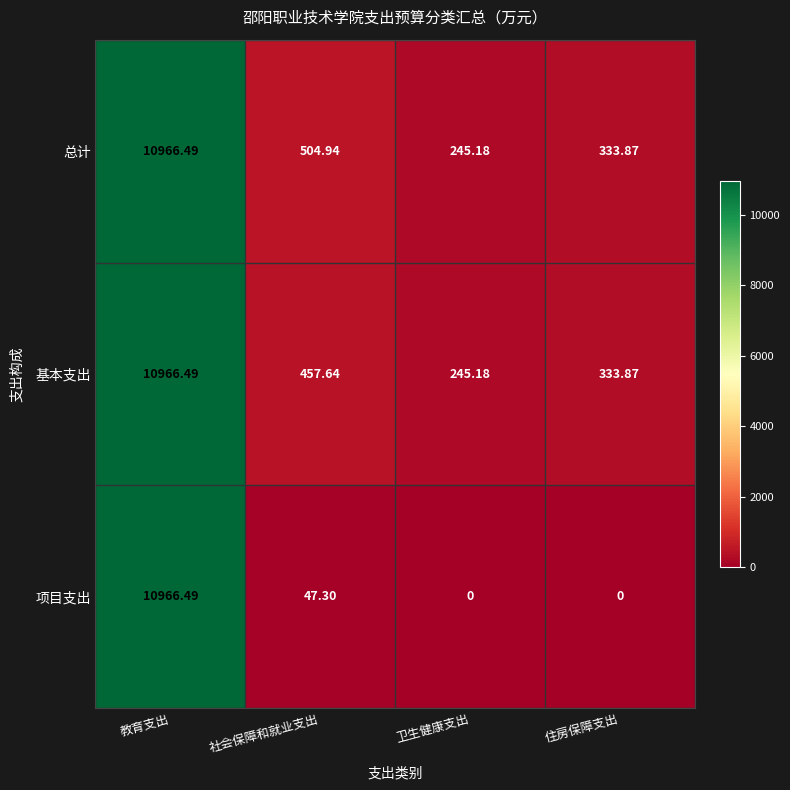

List the labels in order of 基本支出 value, smallest first.

卫生健康支出, 住房保障支出, 社会保障和就业支出, 教育支出